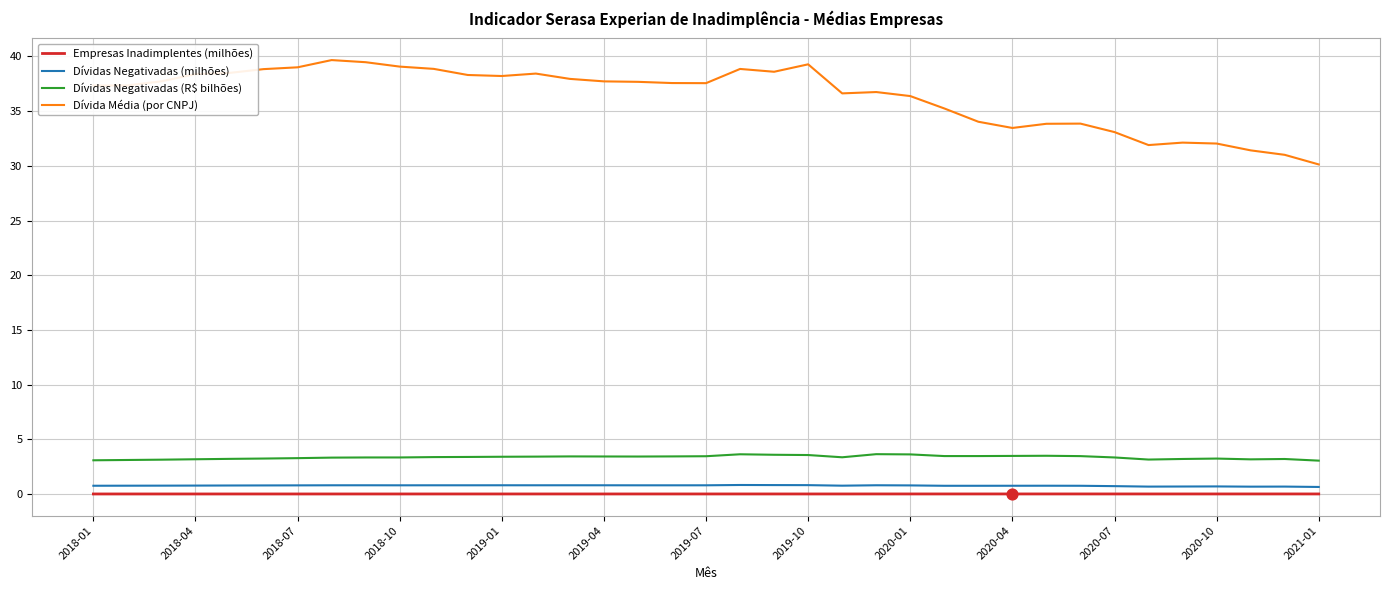

Which series has the largest total across all categories?

Dívida Média (por CNPJ)